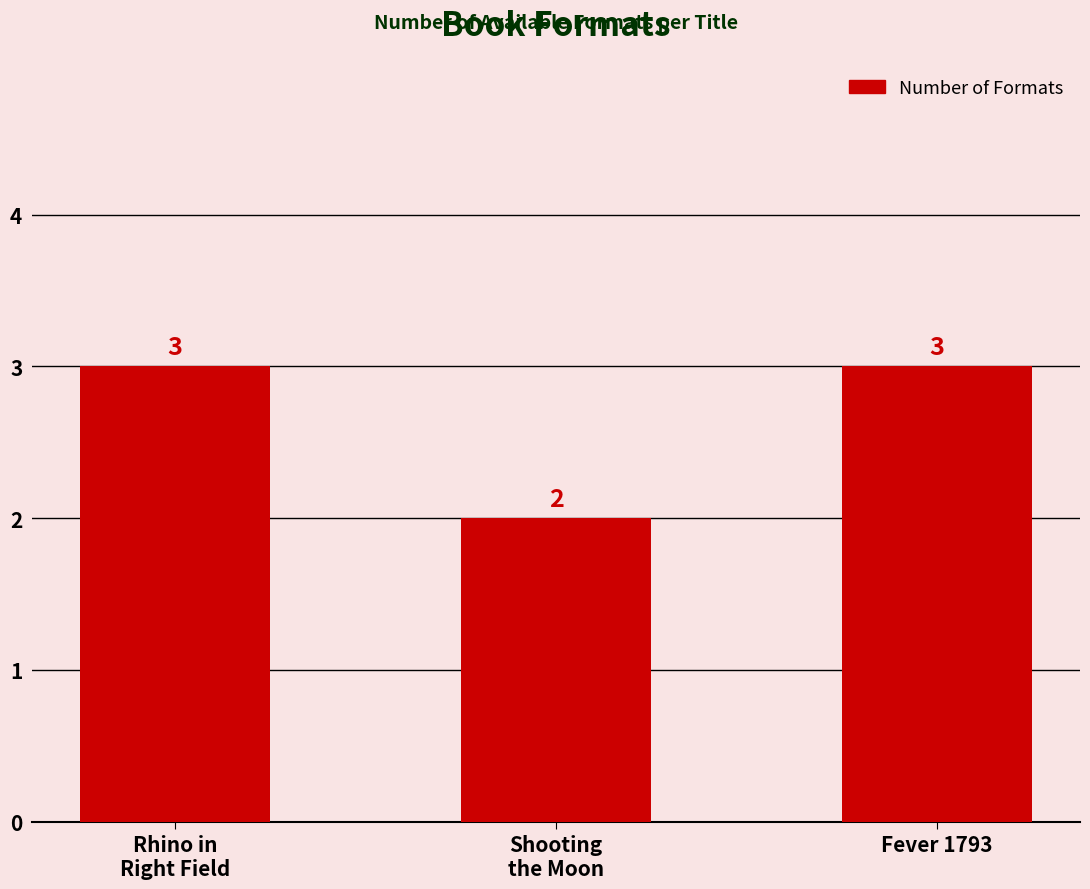

The chart shows a value of 3 at Rhino in
Right Field. True or false?

True